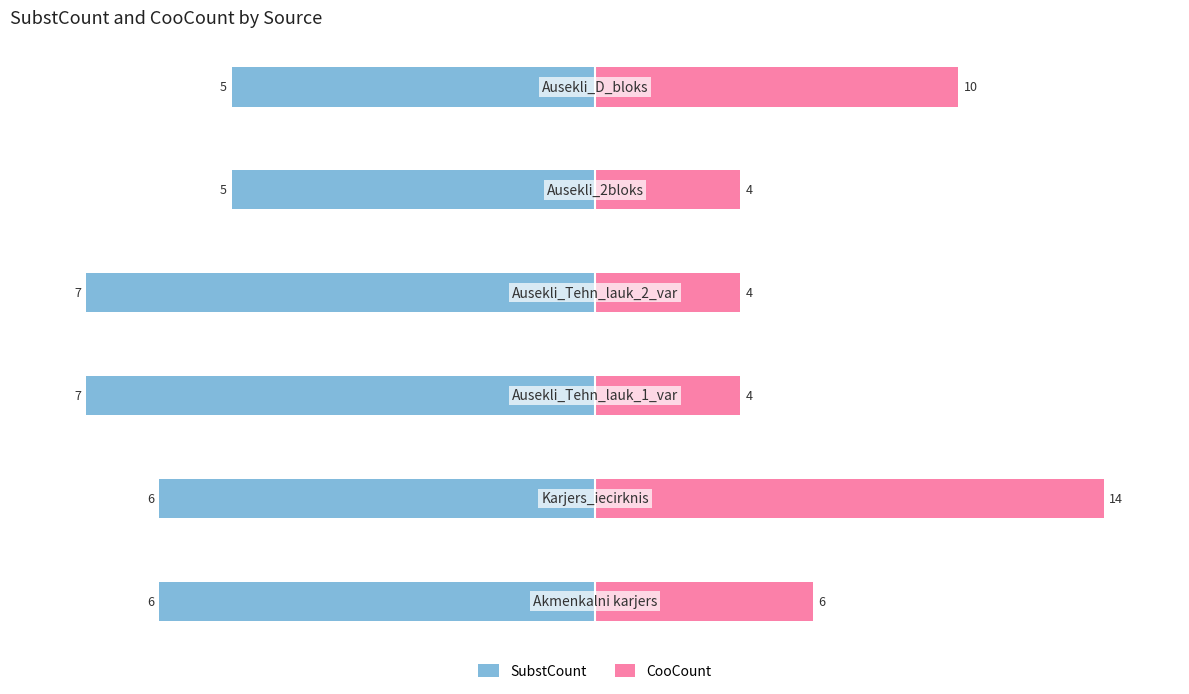

Are the bars grouped side by side (vs. stacked)?

Yes